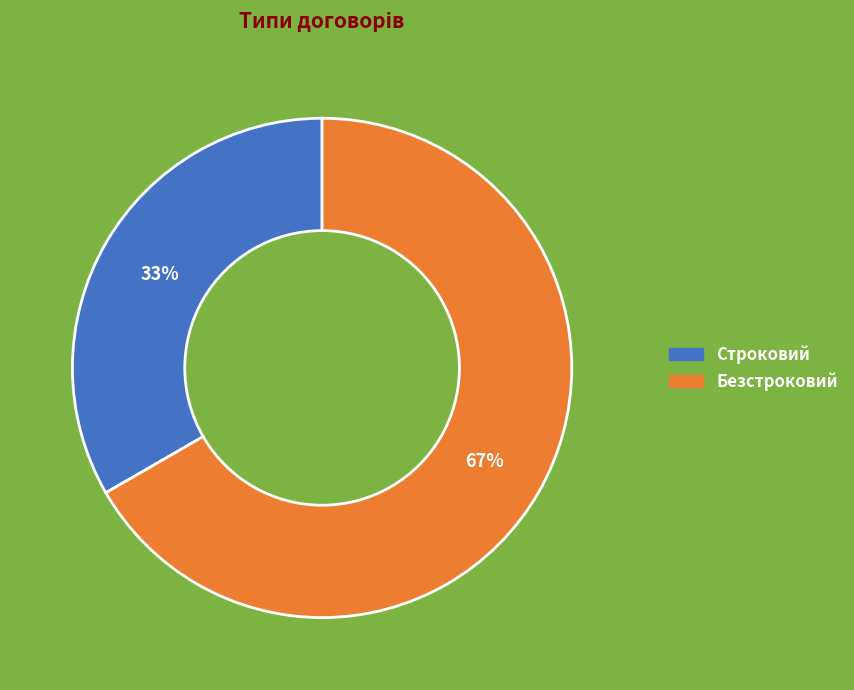

What is the smallest slice in the pie chart?

Строковий